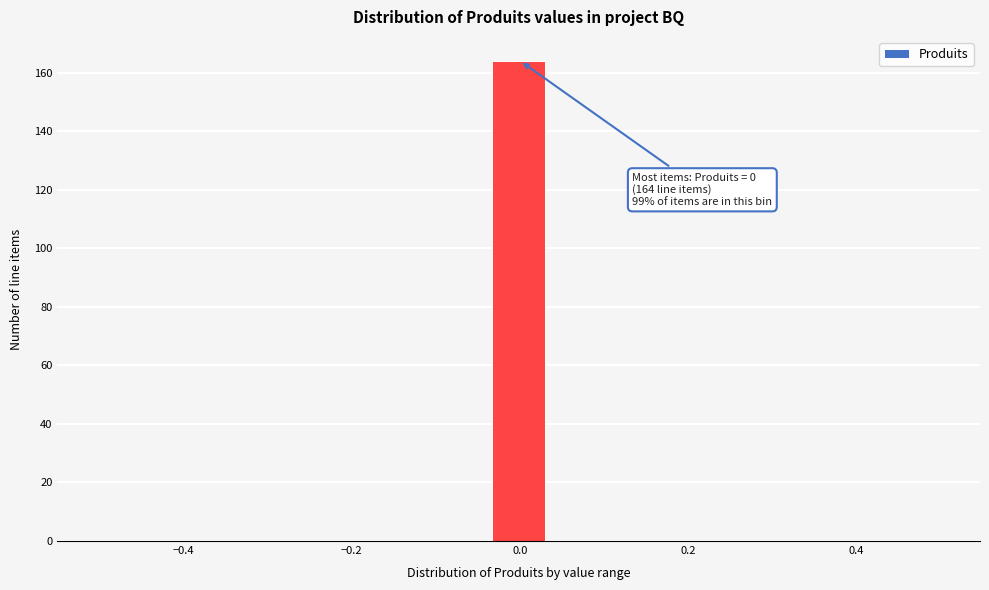

Around what value on the x-axis is the tallest bar? Give the approximate position of its centre, as read against the axis.

0.00